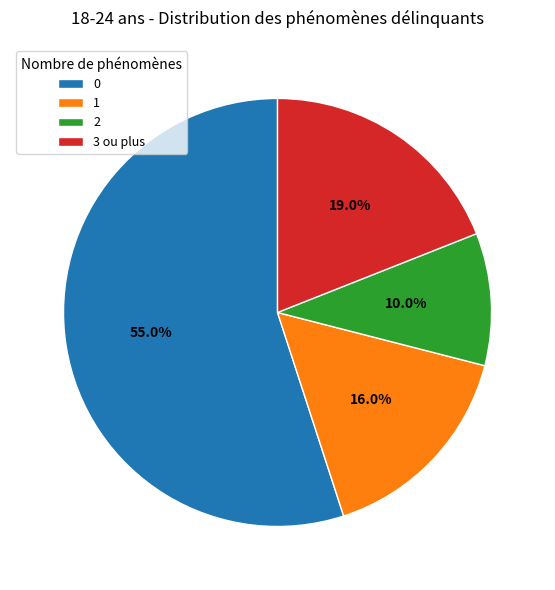

To the nearest percent, what portion does 1 represent?

16%